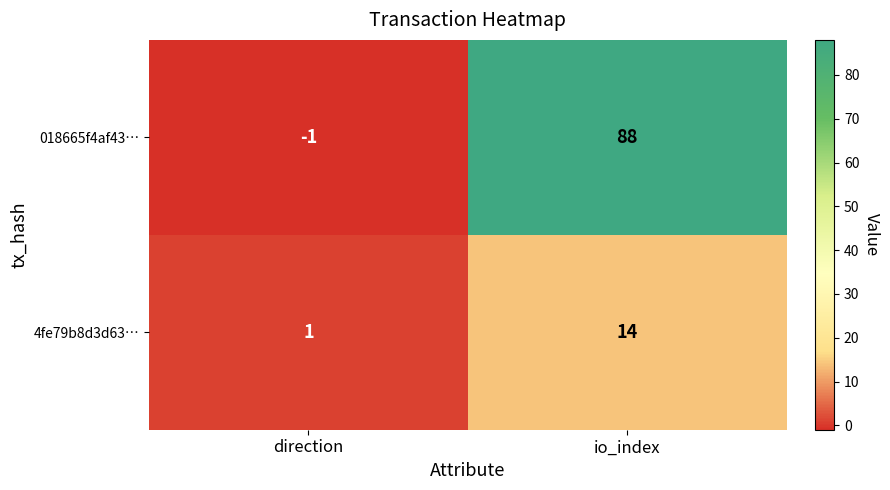

List the series in order of their peak value, highest first.

018665f4af43…, 4fe79b8d3d63…